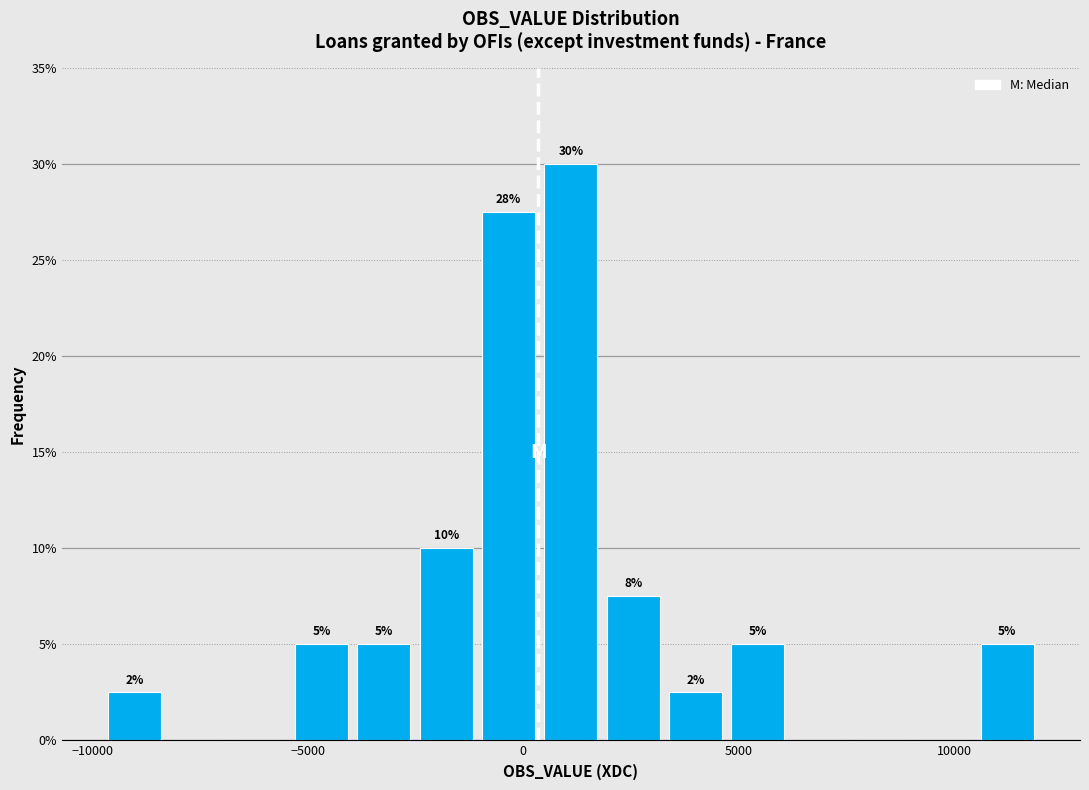

Read against the x-axis, roughly where is the centre of the tallest bar?

1000